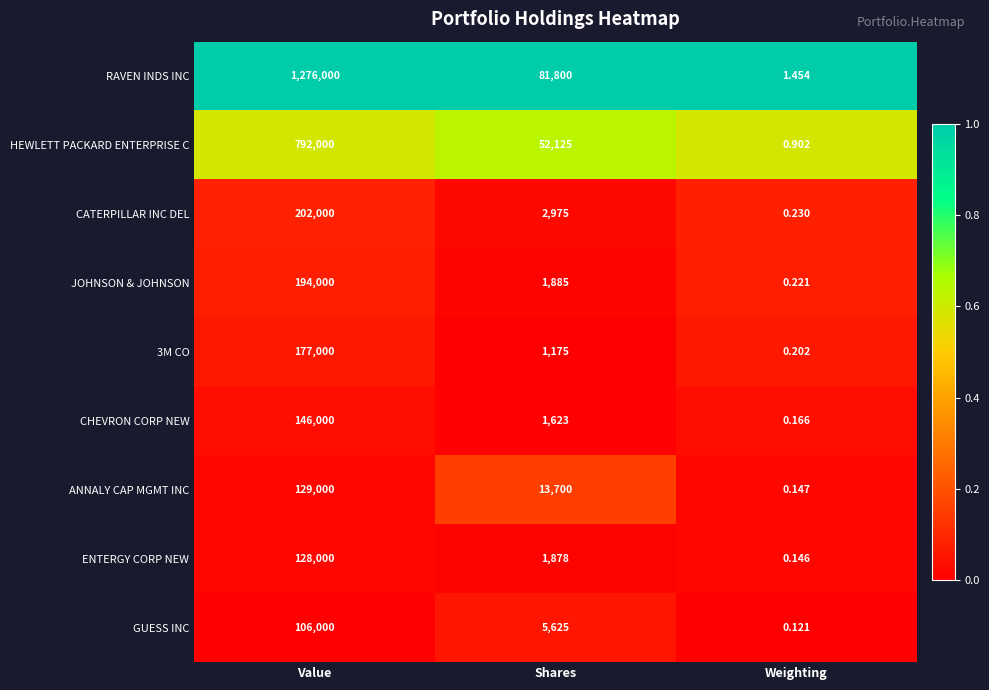

Which category has the lowest value across all series?

Weighting